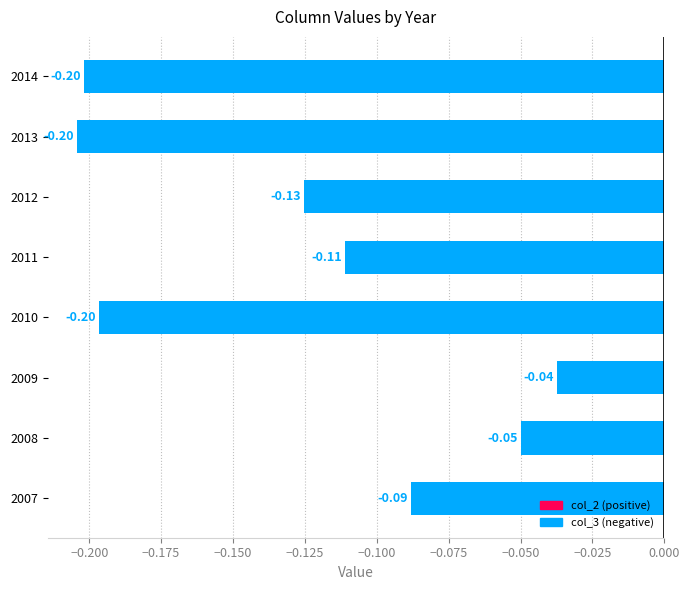

Between 2014 and 2008, which is larger?

2008